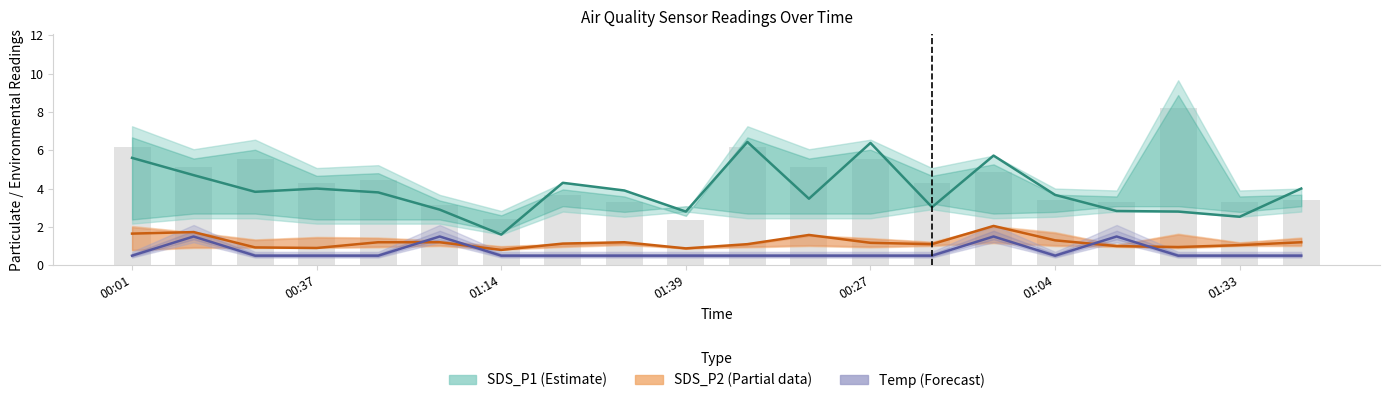

At how many categories does at least one series exceed 2?

19